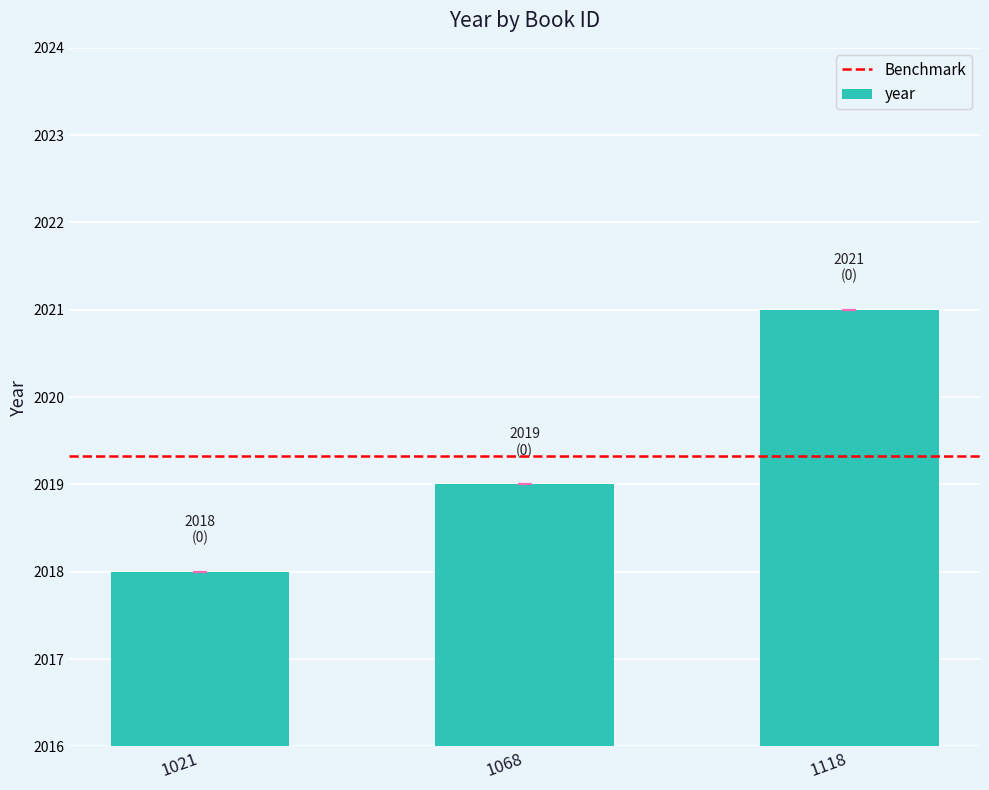

Which category has the lowest value across all series?

1021